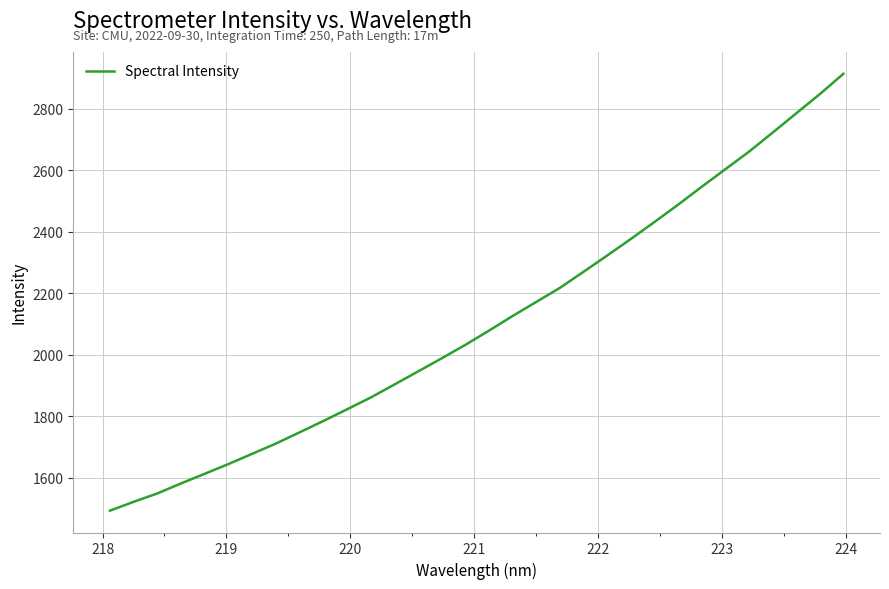

What is the minimum value shown in the chart?

1493.4